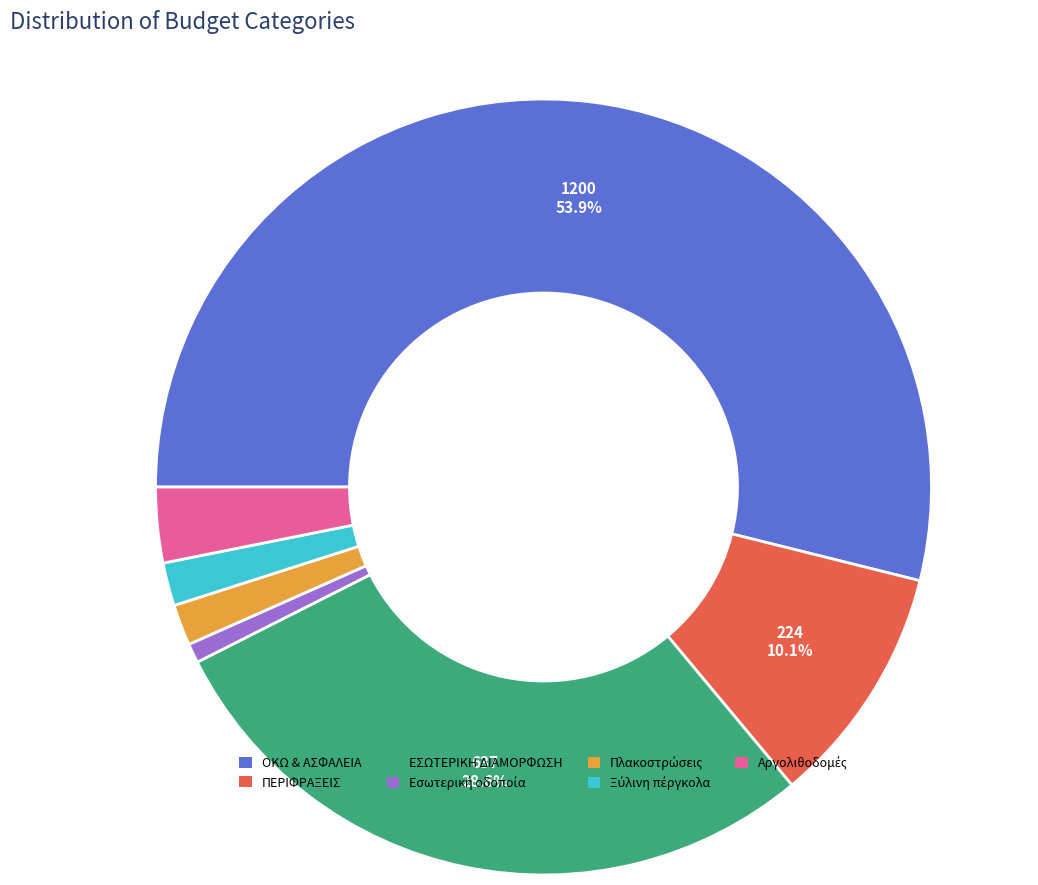

How much of the chart is everything except ΟΚΩ & ΑΣΦΑΛΕΙΑ?

46.1%